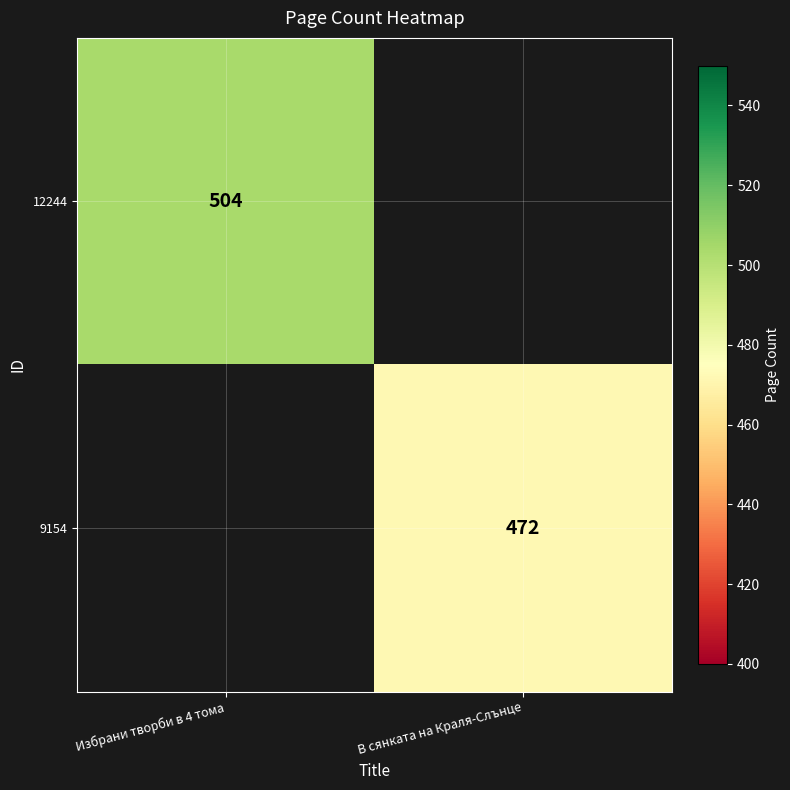

Is it true that 12244 equals 722 at Избрани творби в 4 тома?

False